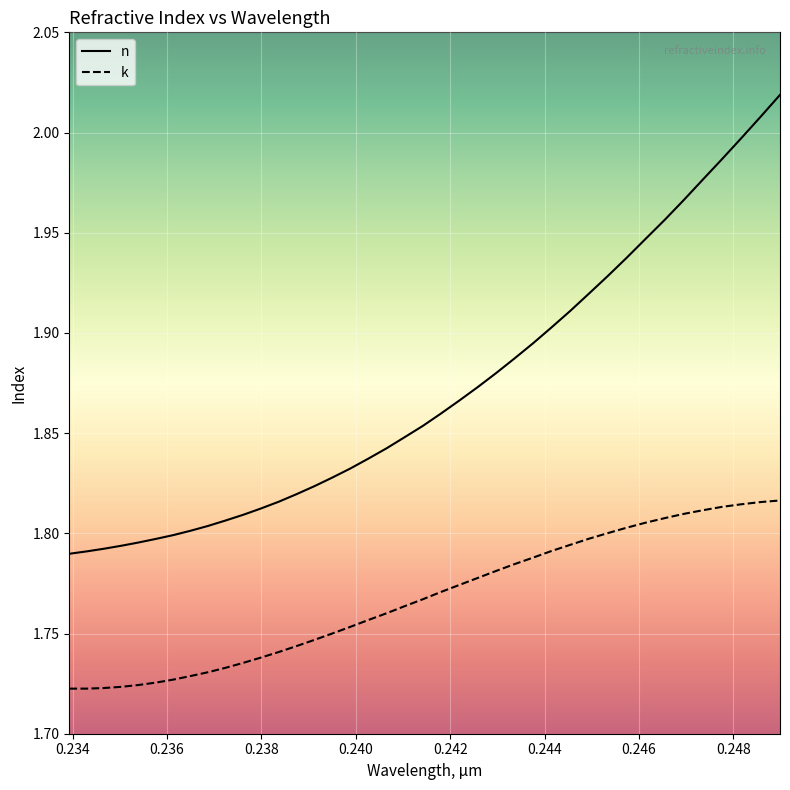

Which series has the widest spread of values?

n